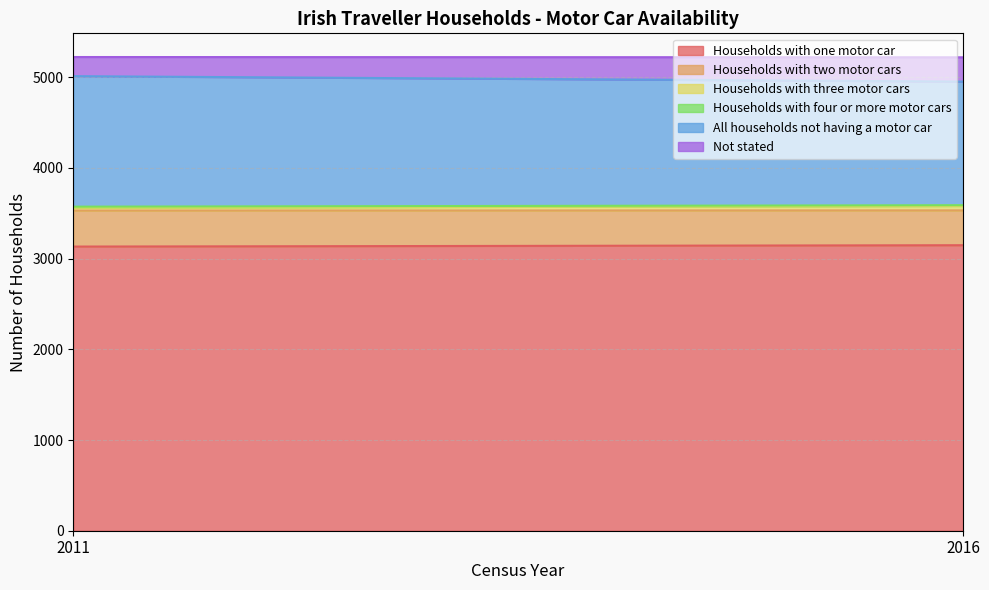

What are all the series names shown in the legend?

Households with one motor car, Households with two motor cars, Households with three motor cars, Households with four or more motor cars, All households not having a motor car, Not stated